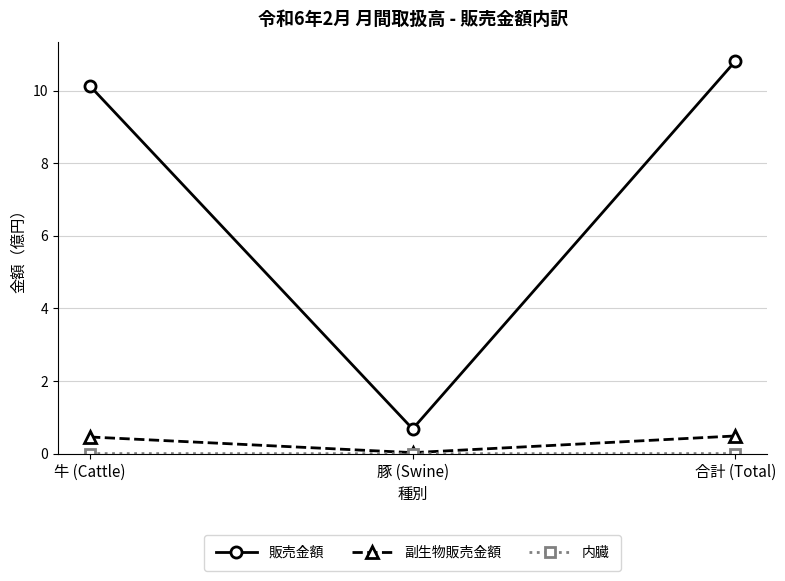

Rank the categories by 販売金額 value from lowest to highest.

豚 (Swine), 牛 (Cattle), 合計 (Total)